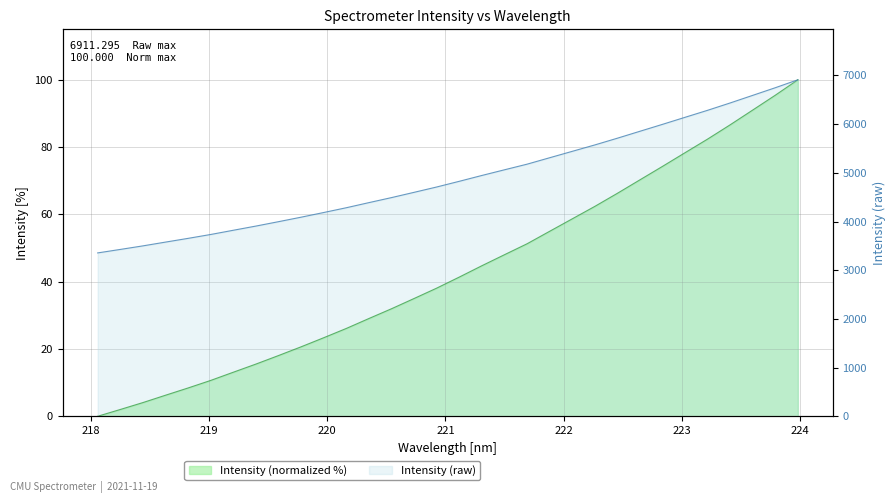

Reading left to right, what are all the values shown in this chart?

218.0596=0.0	218.2508=2.0	218.442=4.1	218.6332=6.3	218.8244=8.4	219.0156=10.7	219.2067=13.1	219.3979=15.5	219.589=18.0	219.7801=20.6	219.9712=23.3	220.1623=26.1	220.3533=29.1	220.5444=32.0	220.7354=35.0	220.9264=38.1	221.1174=41.4	221.3083=44.7	221.4993=48.0	221.6902=51.3	221.8812=55.0	222.0721=58.7	222.263=62.4	222.4538=66.3	222.6447=70.3	222.8355=74.3	223.0264=78.3	223.2172=82.4	223.408=86.6	223.5987=91.0	223.7895=95.4	223.9802=100.0